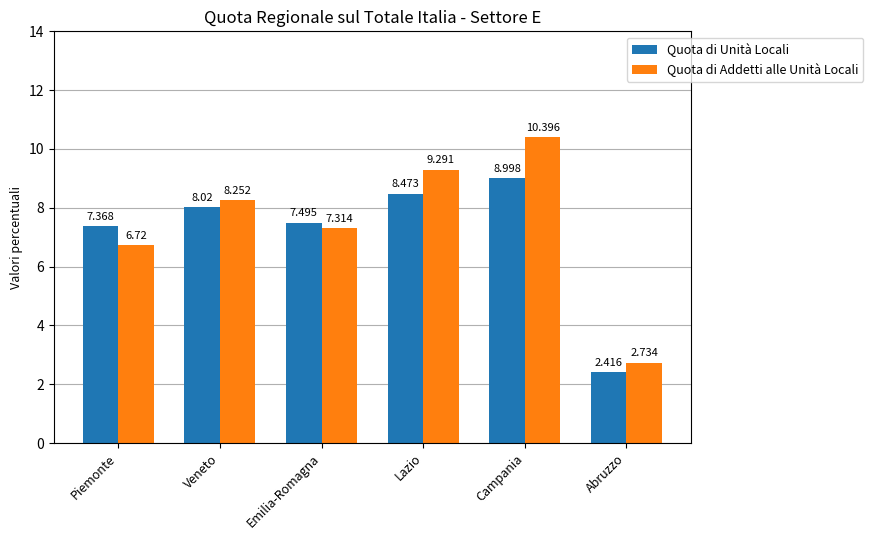

List the series in order of their overall mean, highest first.

Quota di Addetti alle Unità Locali, Quota di Unità Locali